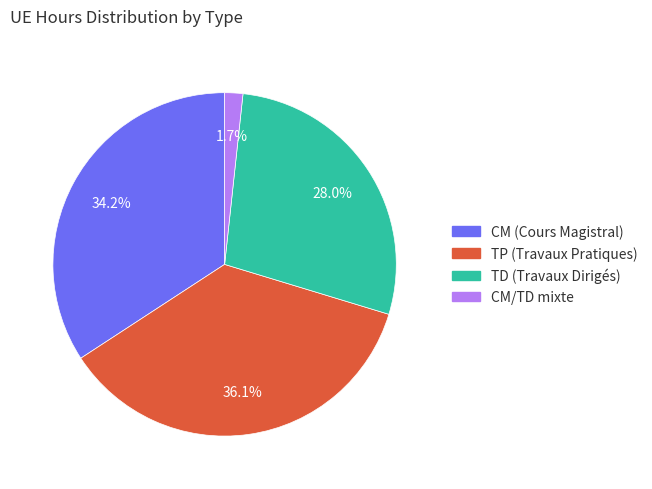

Does any single category account for the majority?

No